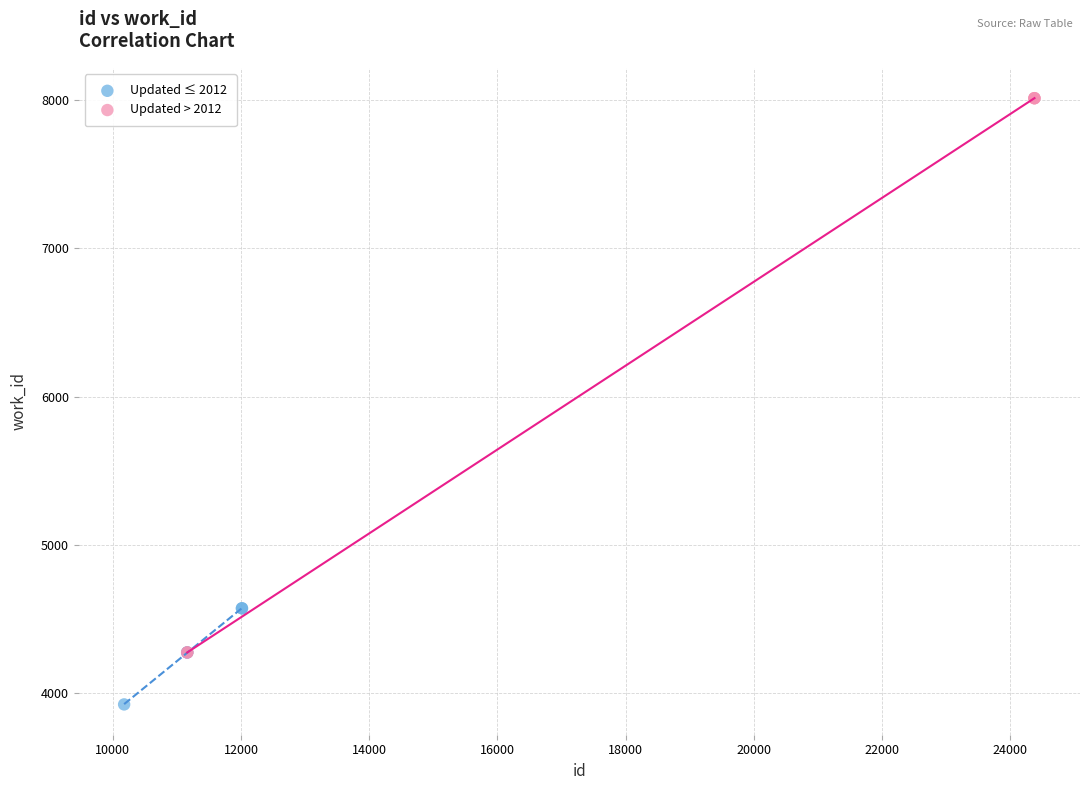

Which series has the widest spread of Y values?

Updated > 2012